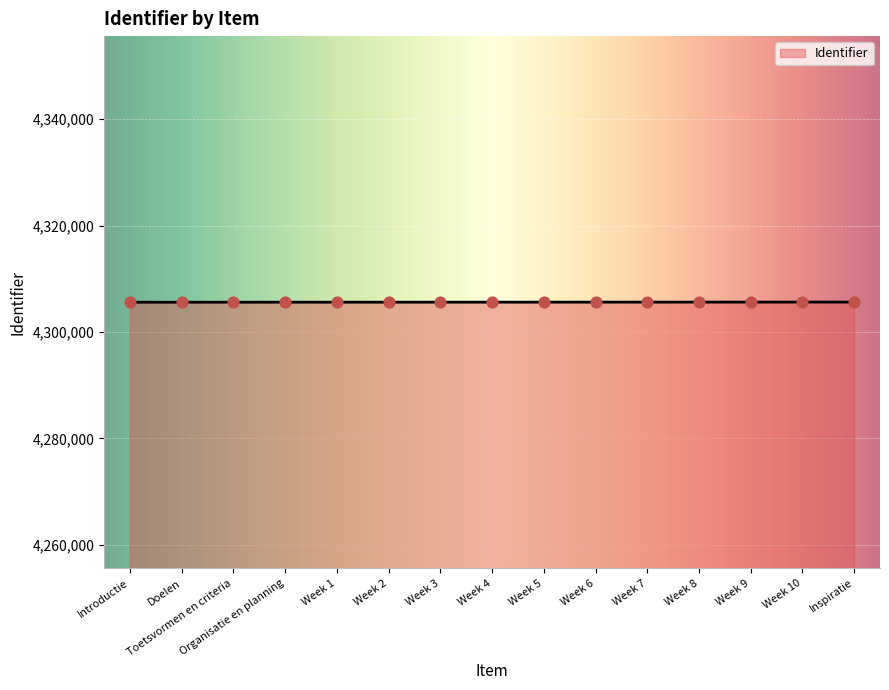

What is the change in value from Toetsvormen en criteria to Week 7?

+16